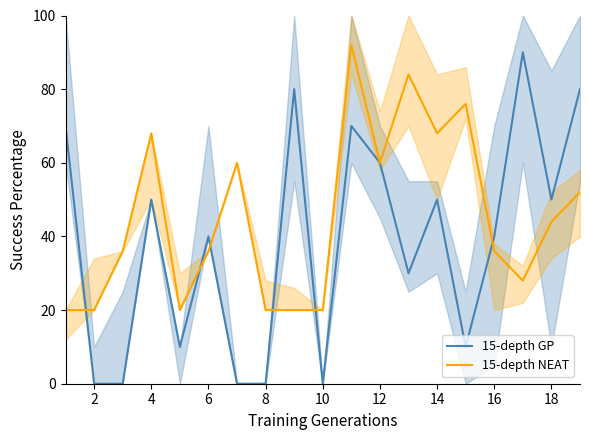

The value of 15-depth GP at 12 is 60. True or false?

True